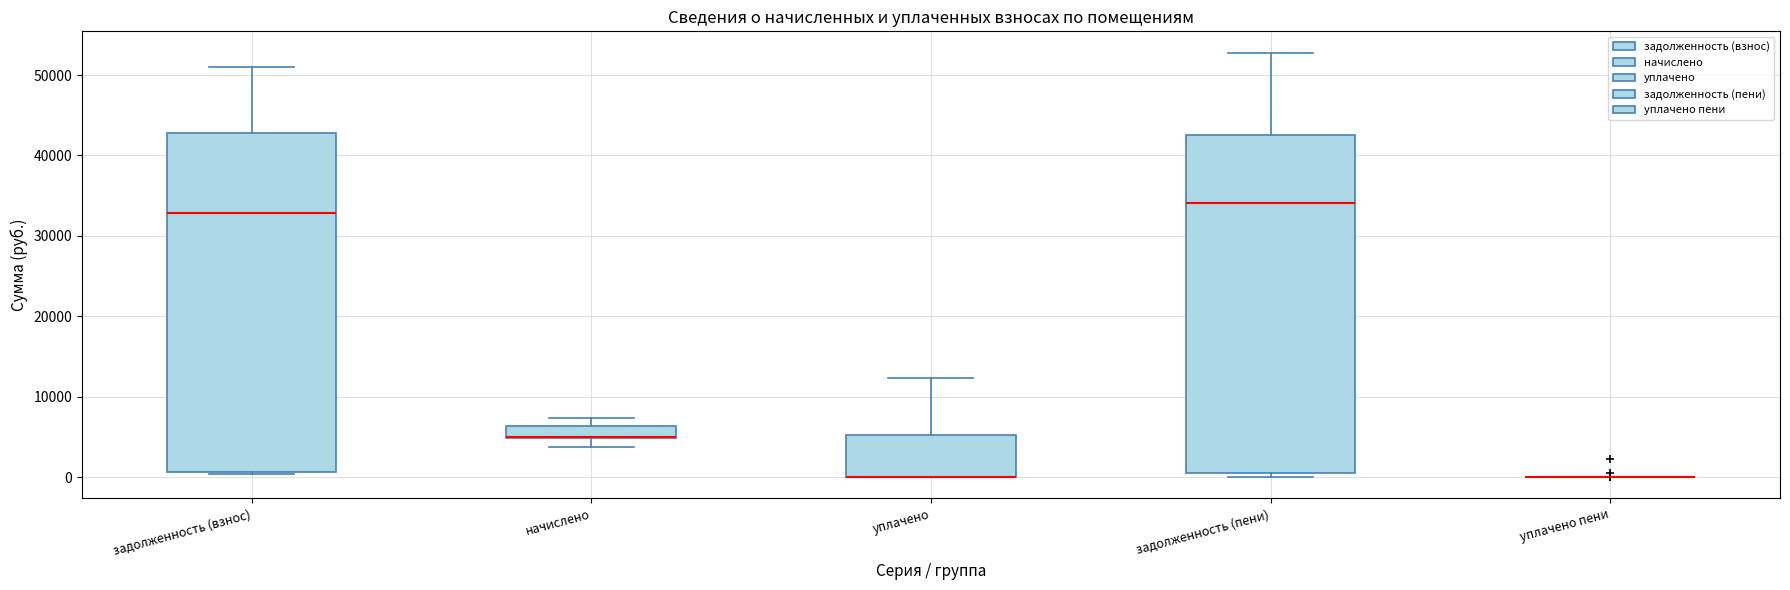

Reading left to right, read every box against the y-axis: the position of its median line, the range the box covers, and the ends of its whiskers. The values are not printed on the chart, so give them approximately, as read against the axis.

задолженность (взнос): median 33000, box 1000 to 43000, whiskers 0 to 51000
начислено: median 5000 (drawn on the box's lower edge), box 5000 to 6000, whiskers 4000 to 7000
уплачено: median 0 (drawn on the box's lower edge), box 0 to 5000, whiskers 0 to 12000
задолженность (пени): median 34000, box 1000 to 43000, whiskers 0 to 53000
уплачено пени: box collapsed to a line at 0, whiskers 0 to 0